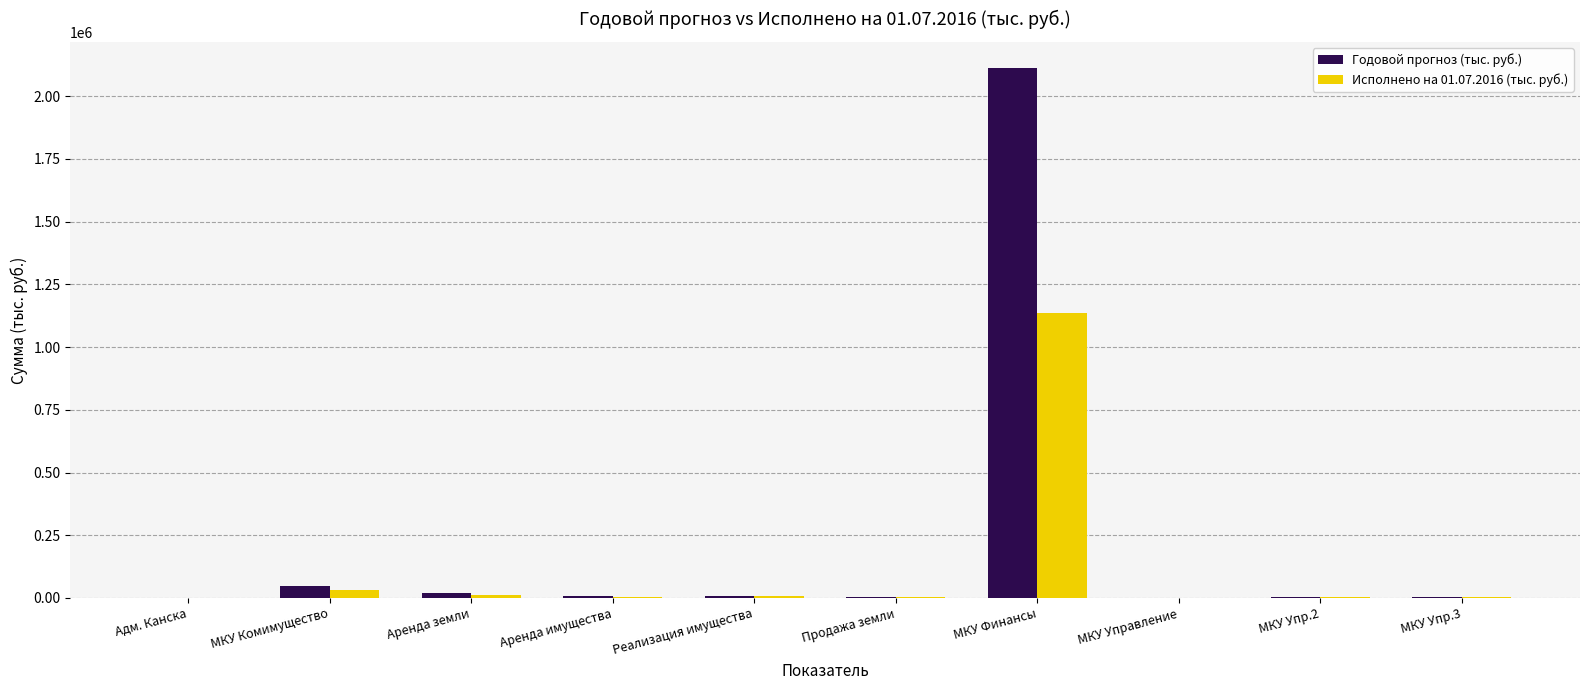

What is the sum of all Годовой прогноз (тыс. руб.) values?

2211052.0